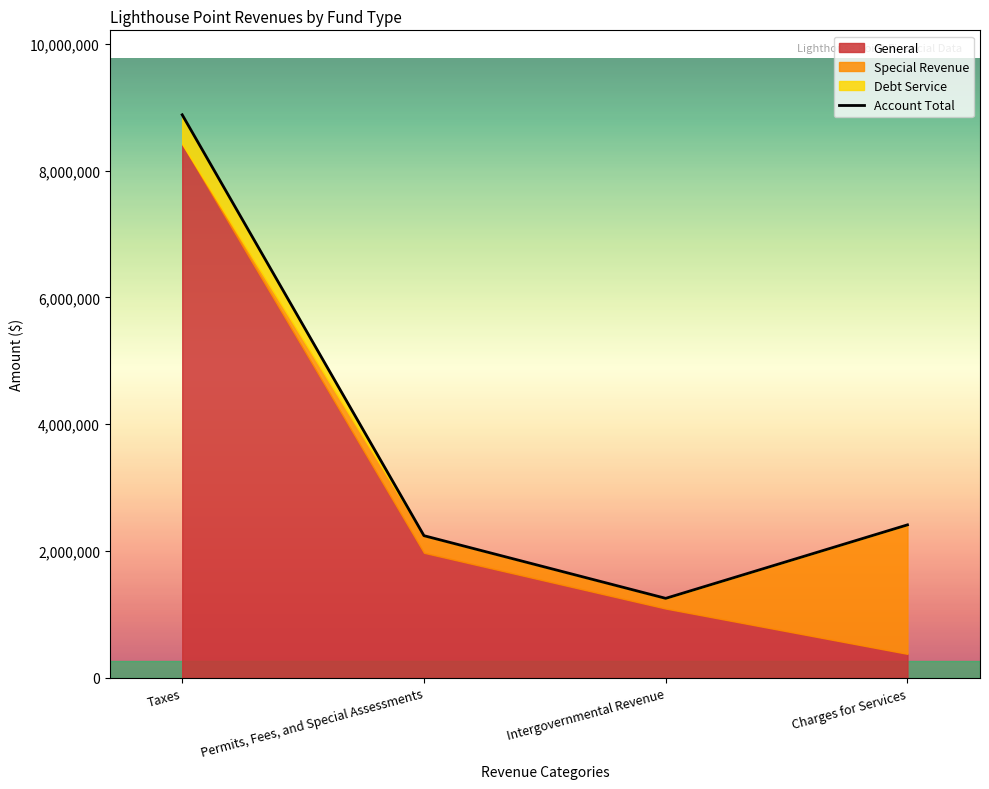

Which category has the lowest value in the Account Total series?

Intergovernmental Revenue